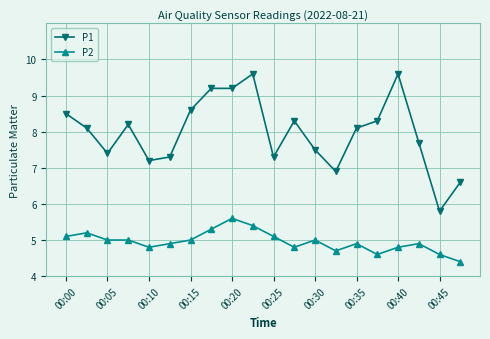

What is the highest value of the P1 series?

9.6